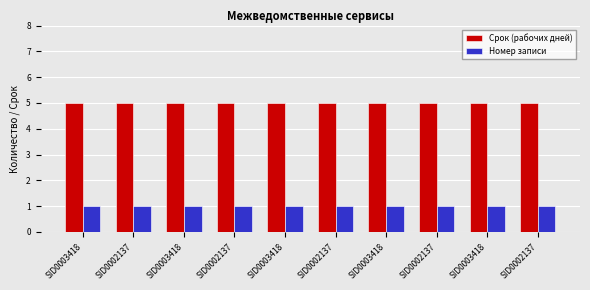

How many groups of bars are there?

10